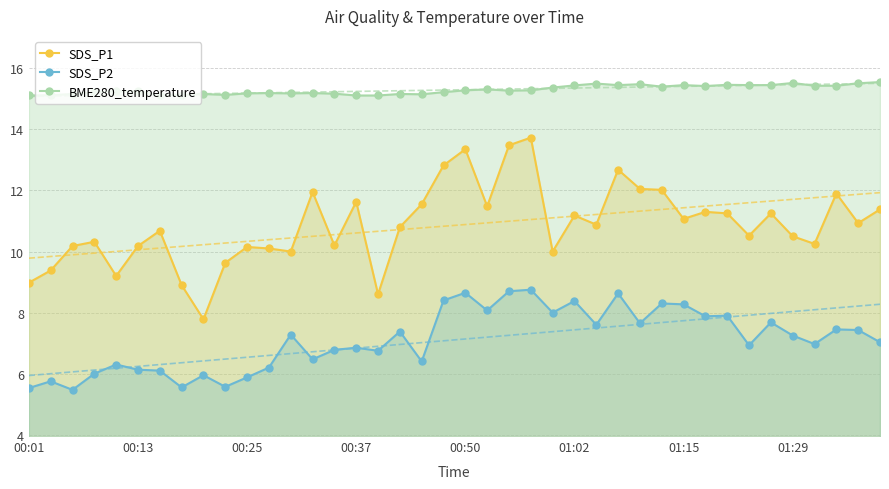

What is the average value of the BME280_temperature series?

15.3